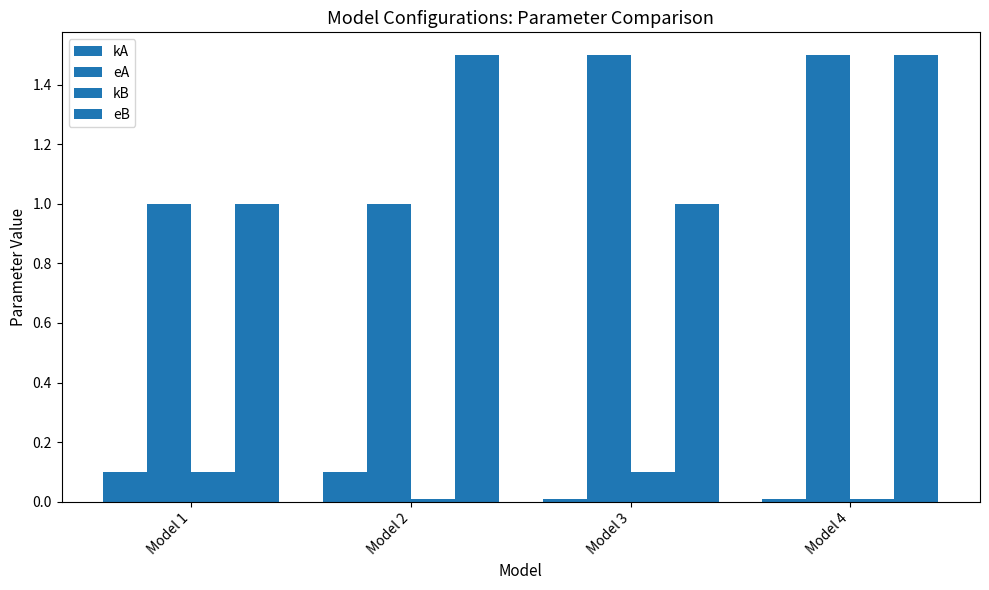

Reading left to right, list all the values displayed in this chart.

kA: Model 1=0.1	Model 2=0.1	Model 3=0.0	Model 4=0.0
eA: Model 1=1.0	Model 2=1.0	Model 3=1.5	Model 4=1.5
kB: Model 1=0.1	Model 2=0.0	Model 3=0.1	Model 4=0.0
eB: Model 1=1.0	Model 2=1.5	Model 3=1.0	Model 4=1.5